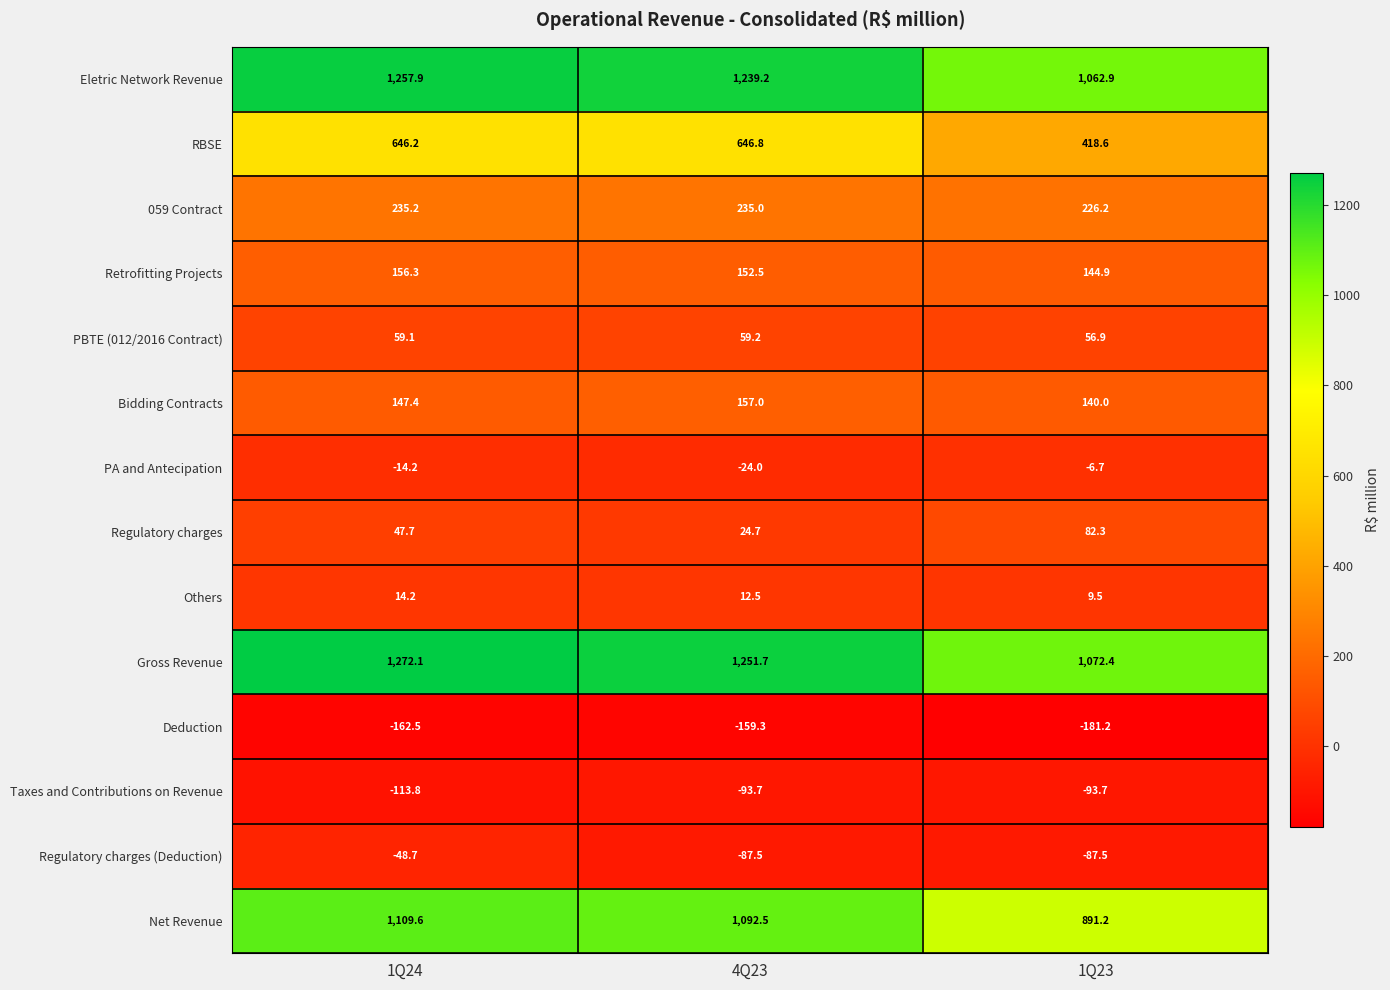

What is the difference between the maximum and second lowest values in the Eletric Network Revenue series?

18.7